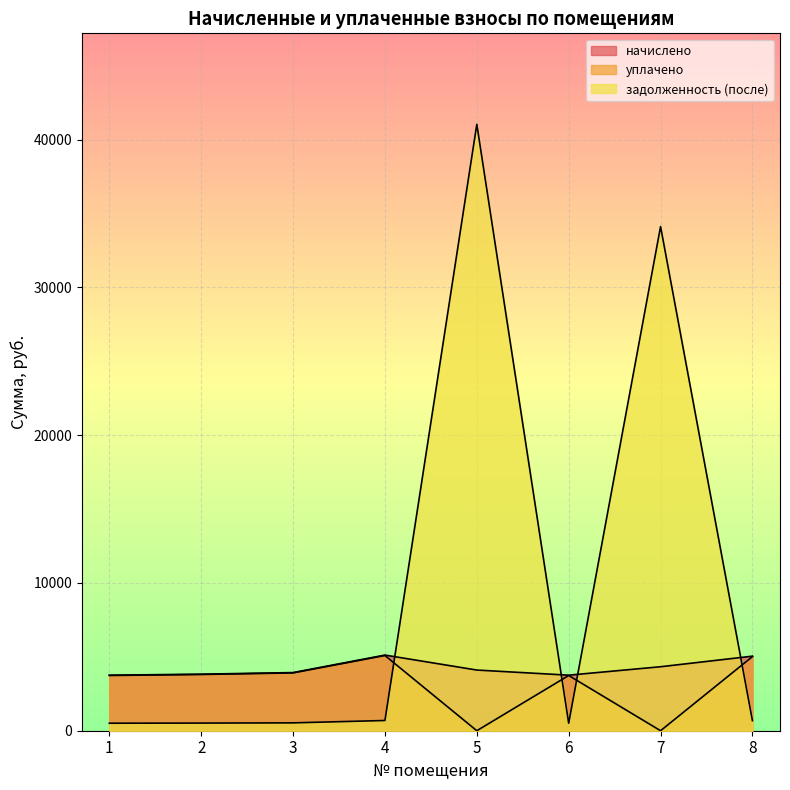

Reading left to right, transcribe all the data shown in this chart.

начислено: 3759.2	3826.7	3935.1	5119.2	4105.6	3759.2	4329.6	5046.0
уплачено: 3737.1	3804.1	3911.9	5088.9	0.0	3737.0	0.0	5016.2
задолженность (после): 507.9	517.0	531.7	691.7	41037.6	507.9	34118.8	681.8